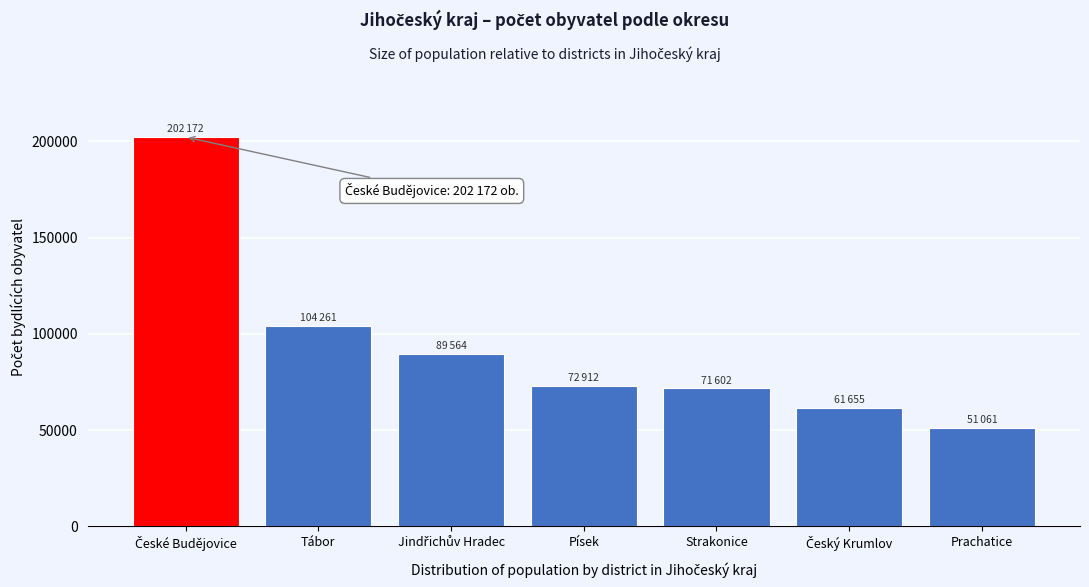

Reading right to left, extract all data points from this chart.

51061	61655	71602	72912	89564	104261	202172